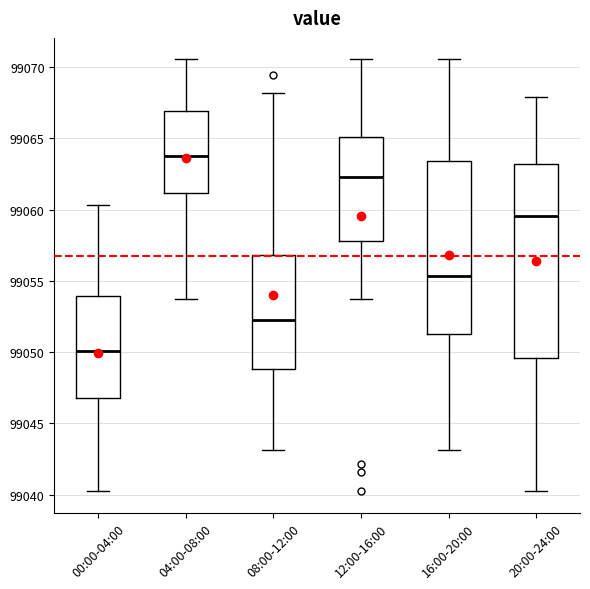

Which box's median line is the lowest?

00:00-04:00